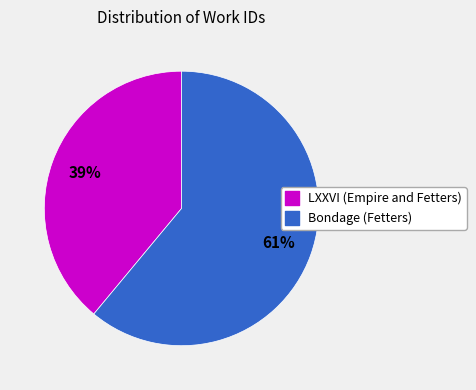

True or false: Bondage (Fetters) accounts for 51% of the total.

False